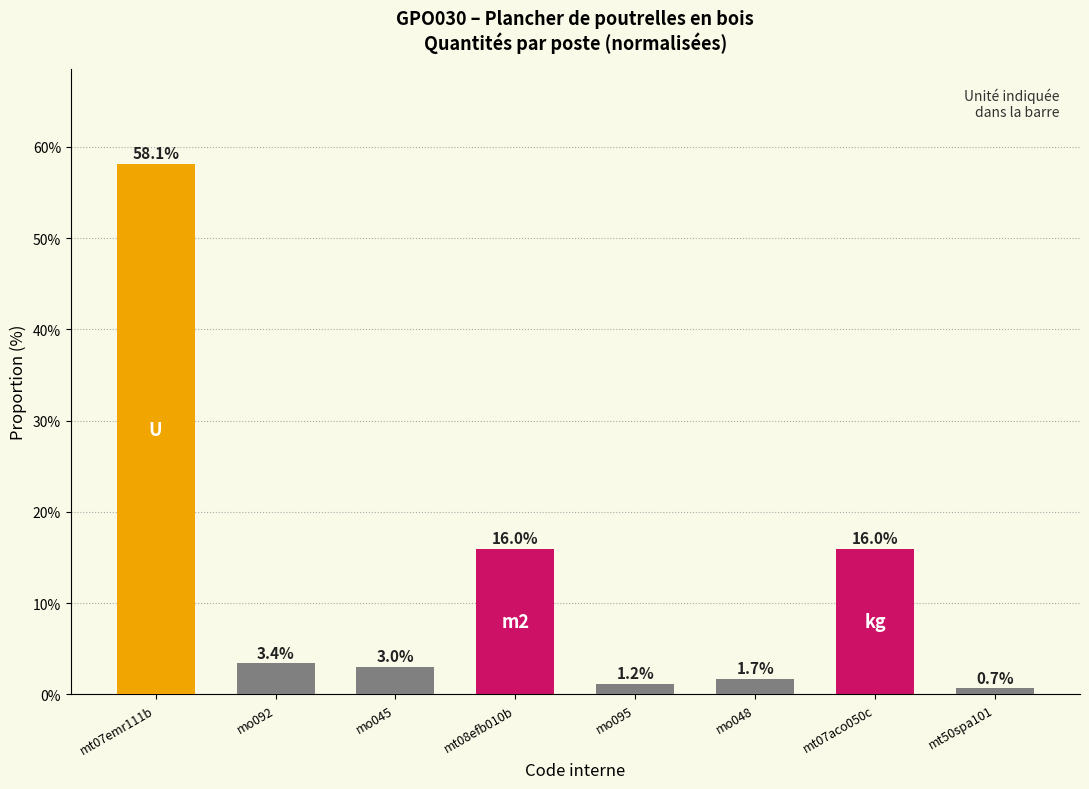

At which category does the chart reach its minimum across all series?

mt50spa101